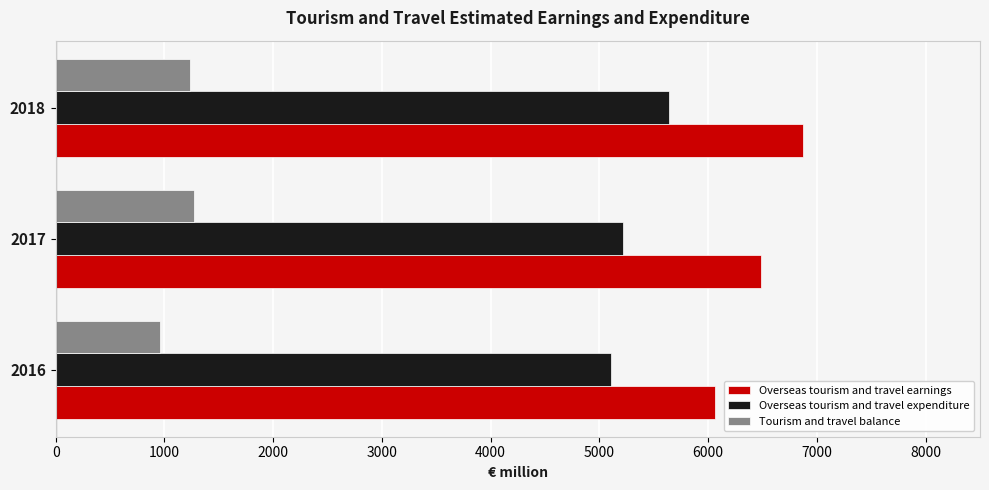

What is the total value across all series at 2017?

12970